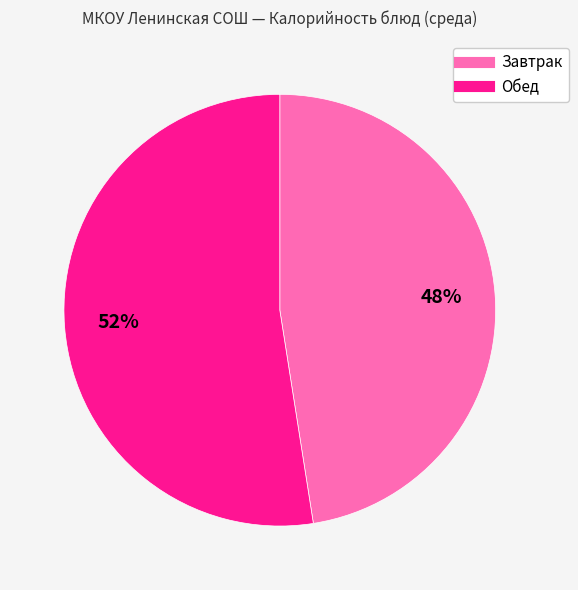

To the nearest percent, what is the average slice percentage?

50%